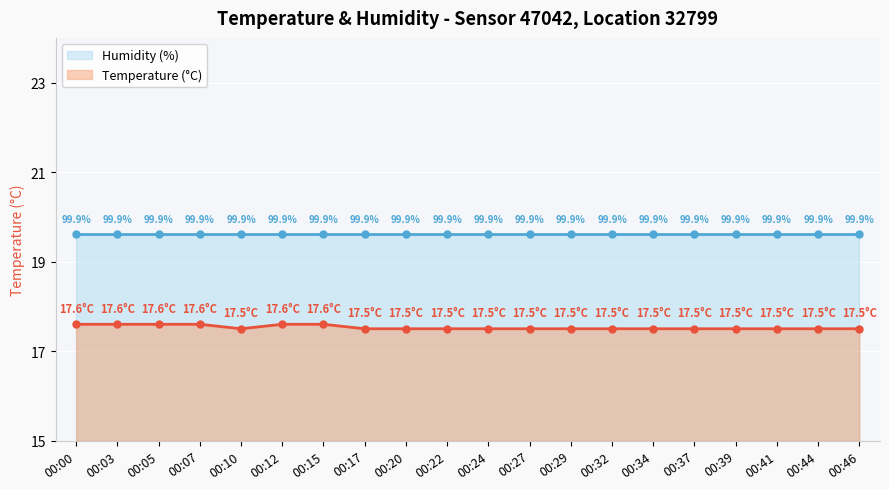

Reading right to left, extract all data points from this chart.

humidity: 00:46=19.6	00:44=19.6	00:41=19.6	00:39=19.6	00:37=19.6	00:34=19.6	00:32=19.6	00:29=19.6	00:27=19.6	00:24=19.6	00:22=19.6	00:20=19.6	00:17=19.6	00:15=19.6	00:12=19.6	00:10=19.6	00:07=19.6	00:05=19.6	00:03=19.6	00:00=19.6
temperature: 00:46=17.5	00:44=17.5	00:41=17.5	00:39=17.5	00:37=17.5	00:34=17.5	00:32=17.5	00:29=17.5	00:27=17.5	00:24=17.5	00:22=17.5	00:20=17.5	00:17=17.5	00:15=17.6	00:12=17.6	00:10=17.5	00:07=17.6	00:05=17.6	00:03=17.6	00:00=17.6